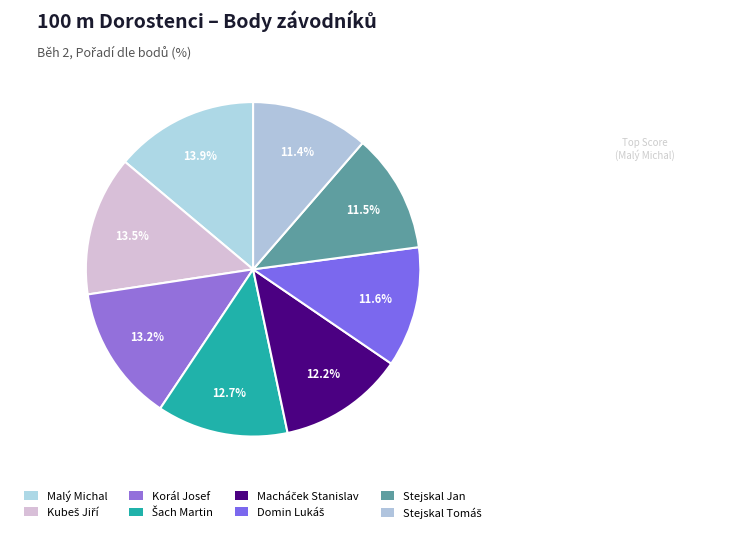

How many segments does this pie chart have?

8